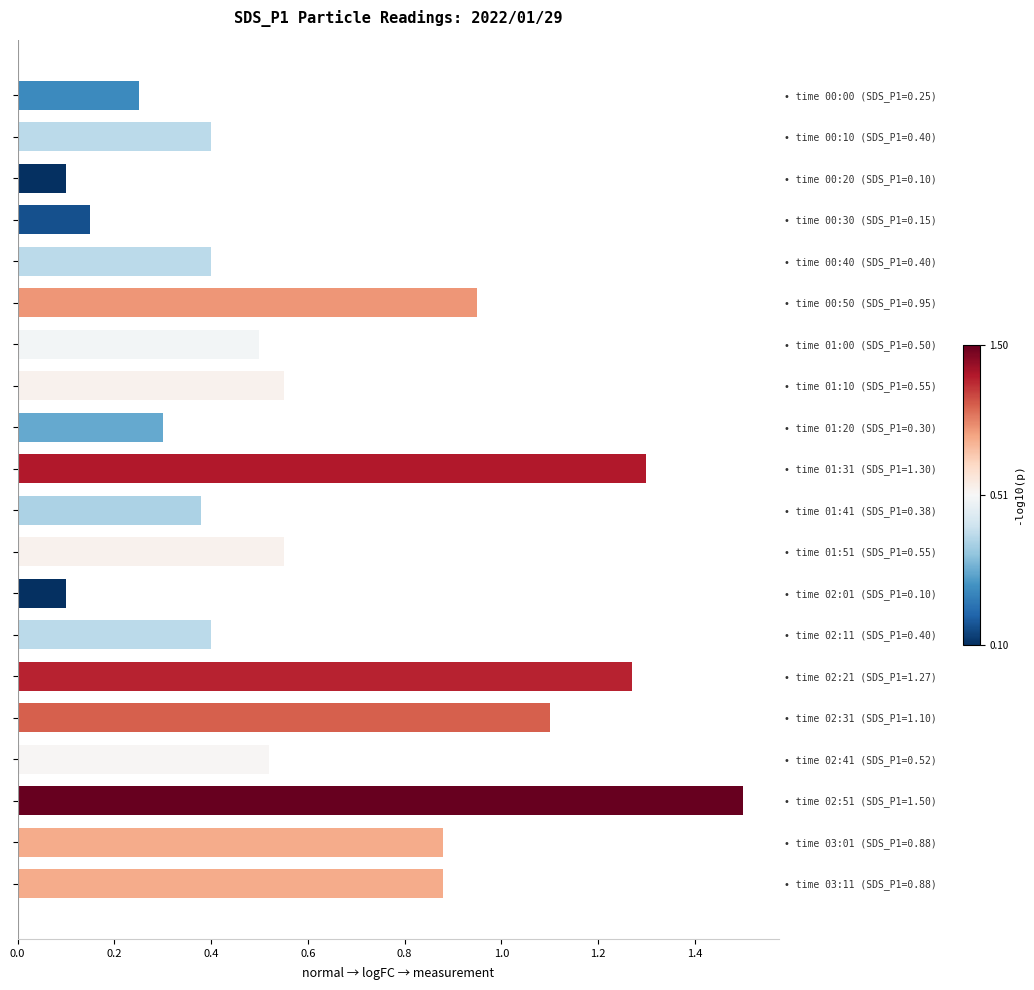

Reading left to right, transcribe all the data shown in this chart.

0.2	0.4	0.1	0.1	0.4	0.9	0.5	0.6	0.3	1.3	0.4	0.6	0.1	0.4	1.3	1.1	0.5	1.5	0.9	0.9